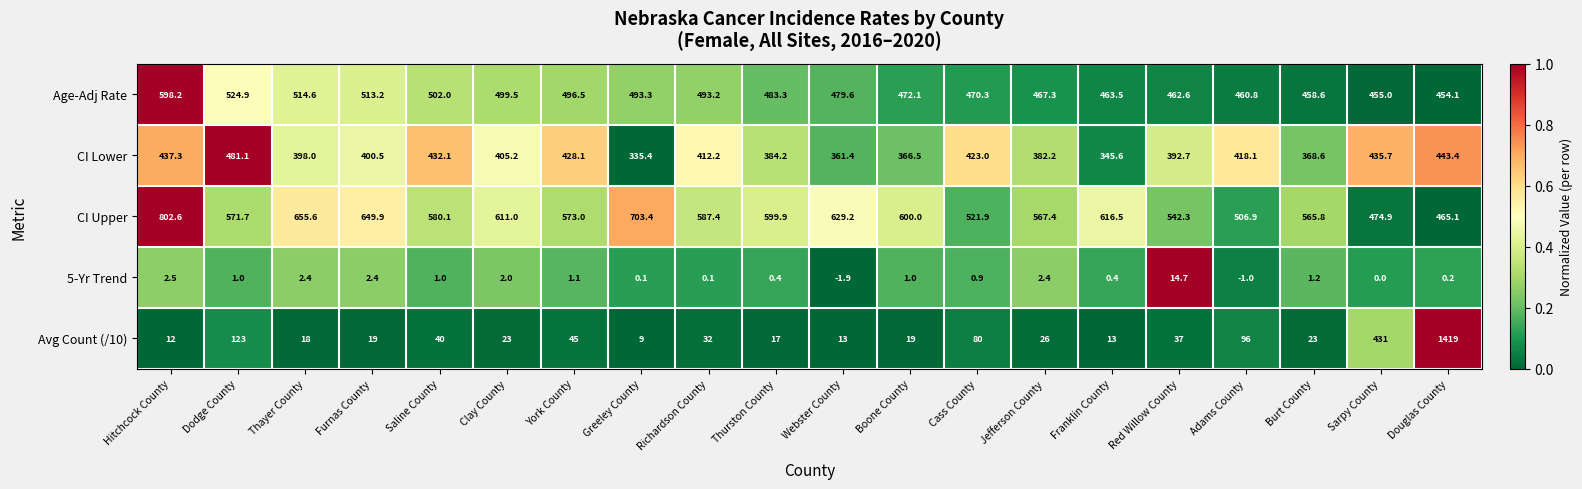

How many data points does each series have?

20